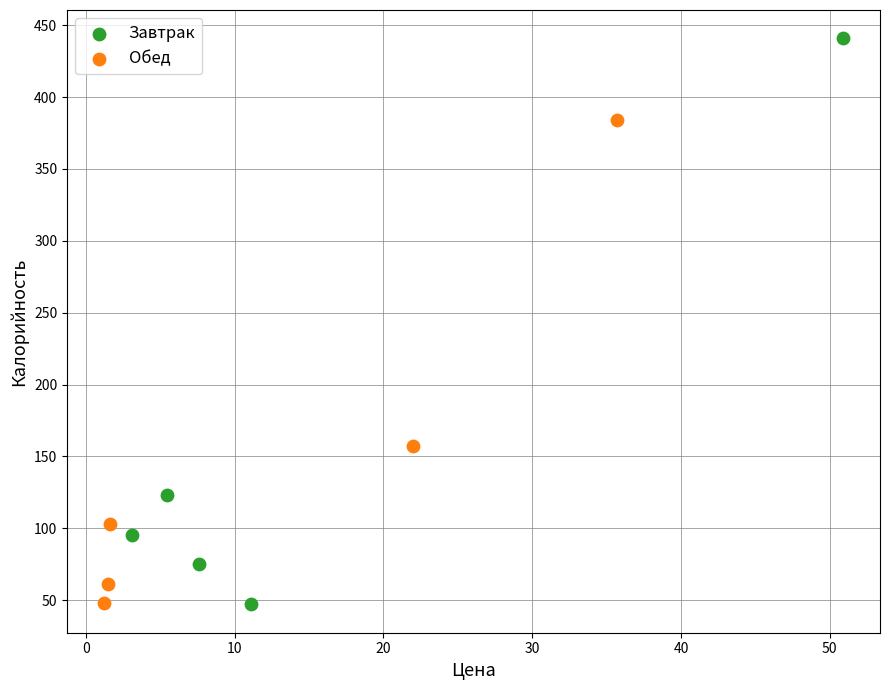

Which series reaches the maximum Y coordinate?

Завтрак